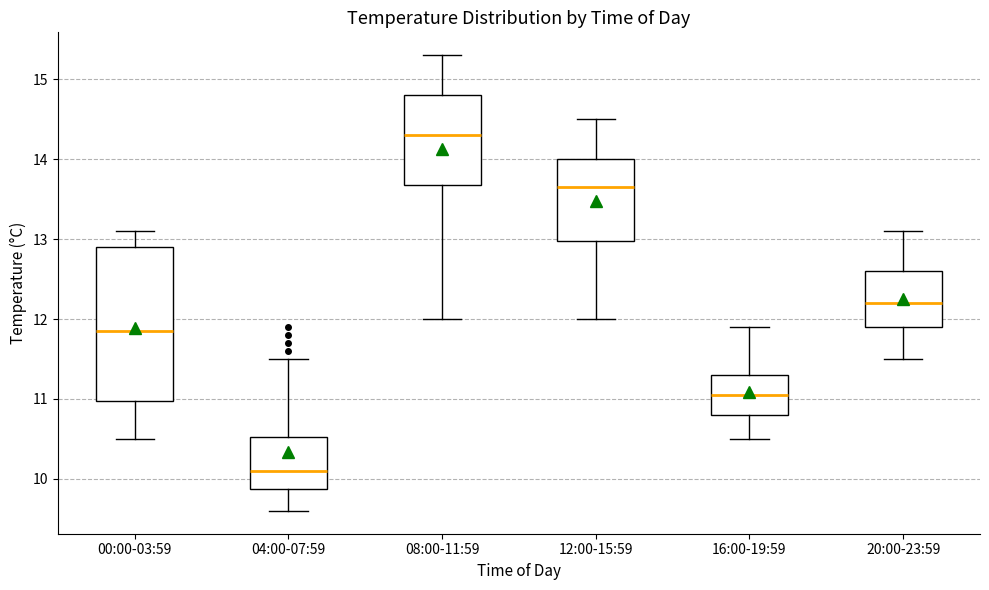

Reading left to right, read every box against the y-axis: the position of its median line, the range the box covers, and the ends of its whiskers. The values are not printed on the chart, so give them approximately, as read against the axis.

00:00-03:59: median 11.9, box 11.0 to 12.9, whiskers 10.5 to 13.1
04:00-07:59: median 10.1, box 9.9 to 10.5, whiskers 9.6 to 11.5
08:00-11:59: median 14.3, box 13.7 to 14.8, whiskers 12.0 to 15.3
12:00-15:59: median 13.7, box 13.0 to 14.0, whiskers 12.0 to 14.5
16:00-19:59: median 11.1, box 10.8 to 11.3, whiskers 10.5 to 11.9
20:00-23:59: median 12.2, box 11.9 to 12.6, whiskers 11.5 to 13.1